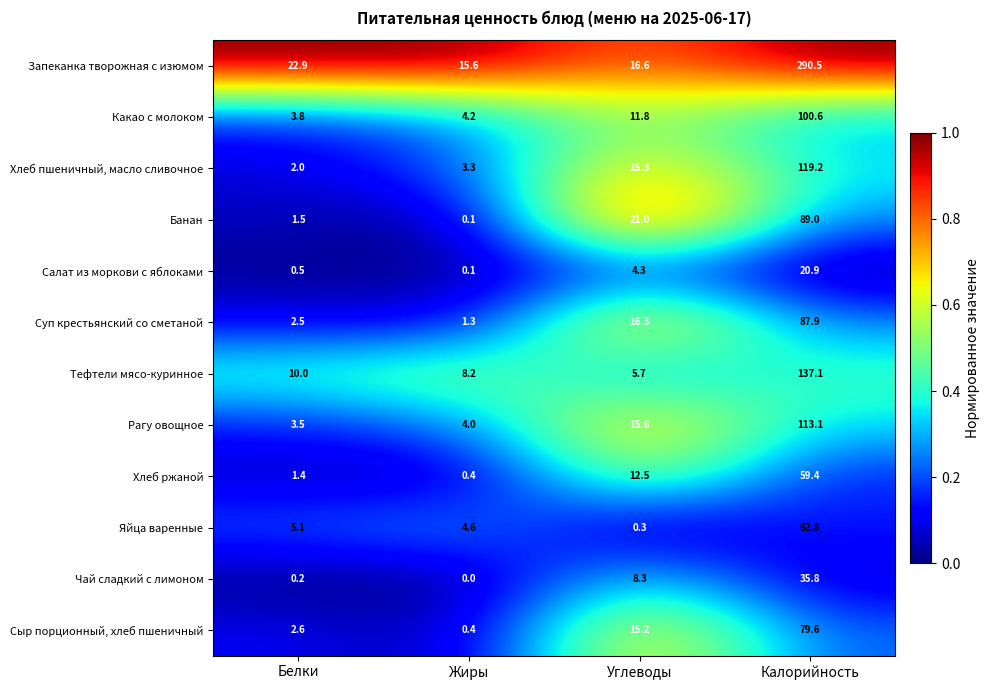

The Рагу овощное series shows 4.0 at Жиры. True or false?

True